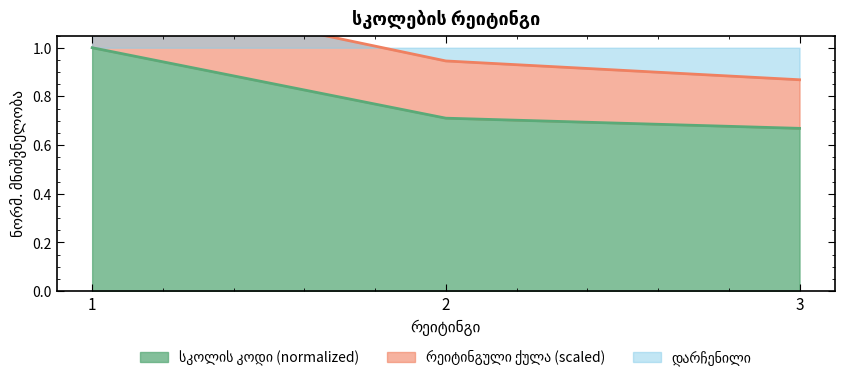

What is the greatest value displayed?

1.0